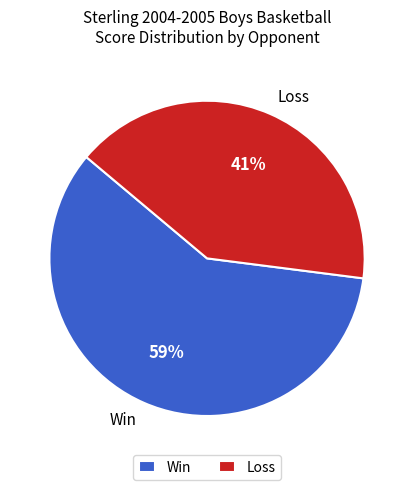

Rank the categories by value from lowest to highest.

Loss, Win